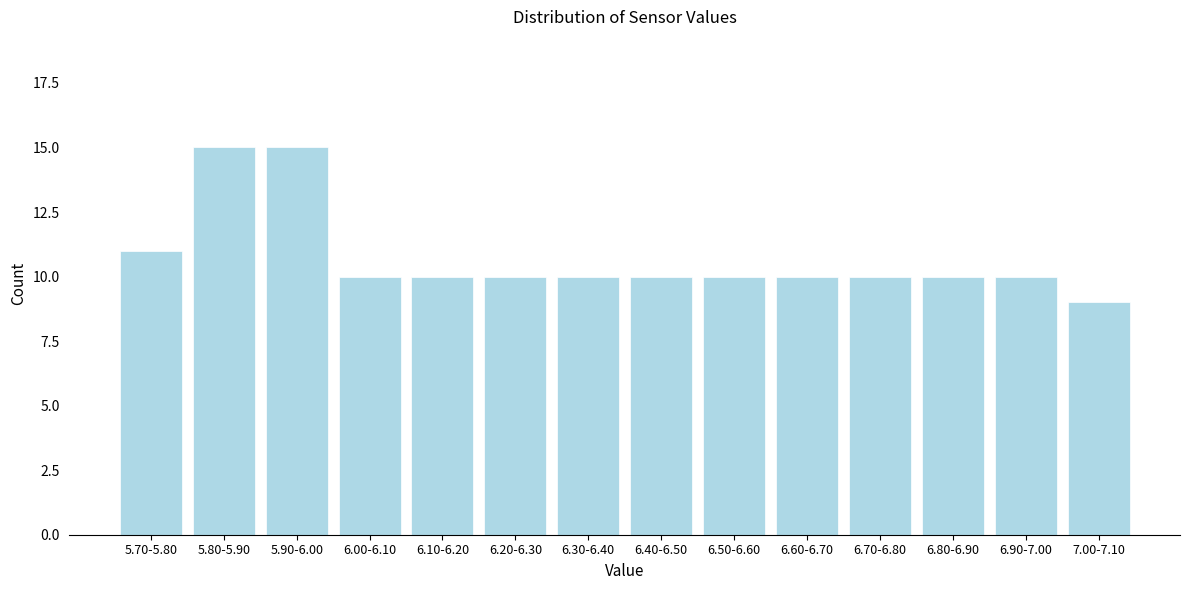

Reading right to left, transcribe all the data shown in this chart.

9	10	10	10	10	10	10	10	10	10	10	15	15	11